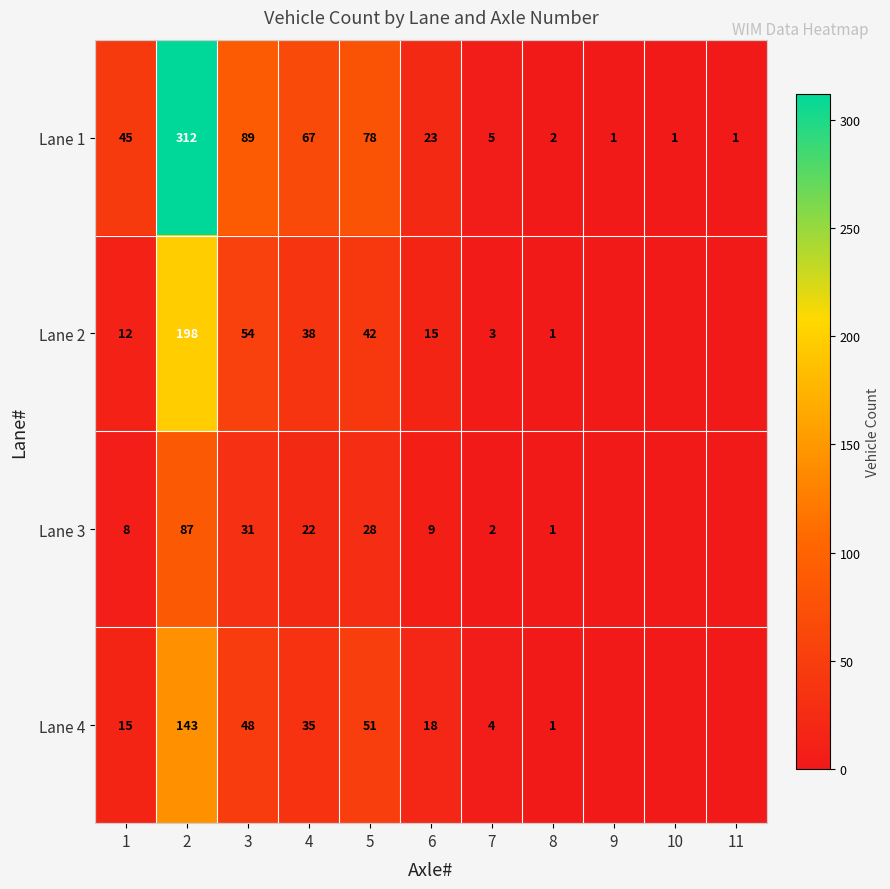

How many data points does each series have?

11